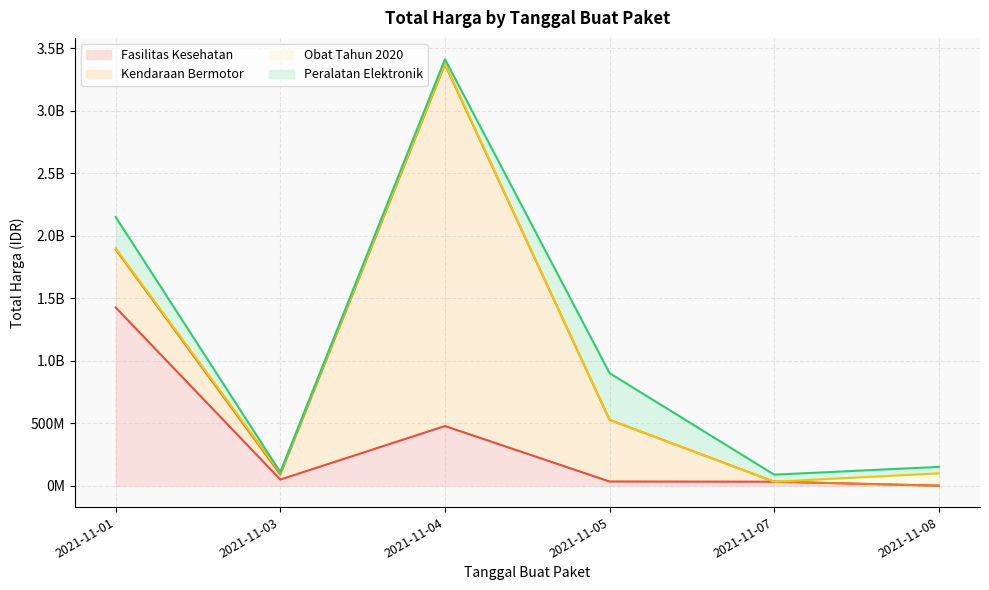

Reading left to right, transcribe all the data shown in this chart.

Fasilitas Kesehatan: 2021-11-01=1425867900	2021-11-03=49730040	2021-11-04=477600000	2021-11-05=34000000	2021-11-07=32441200	2021-11-08=577875
Kendaraan Bermotor: 2021-11-01=464002100	2021-11-03=39440000	2021-11-04=2892122000	2021-11-05=493000000	2021-11-07=0	2021-11-08=0
Obat Tahun 2020: 2021-11-01=9180000	2021-11-03=15513960	2021-11-04=7401240	2021-11-05=333600	2021-11-07=78000	2021-11-08=98772570
Peralatan Elektronik: 2021-11-01=250350000	2021-11-03=4350000	2021-11-04=34292000	2021-11-05=373404000	2021-11-07=56152800	2021-11-08=51601000